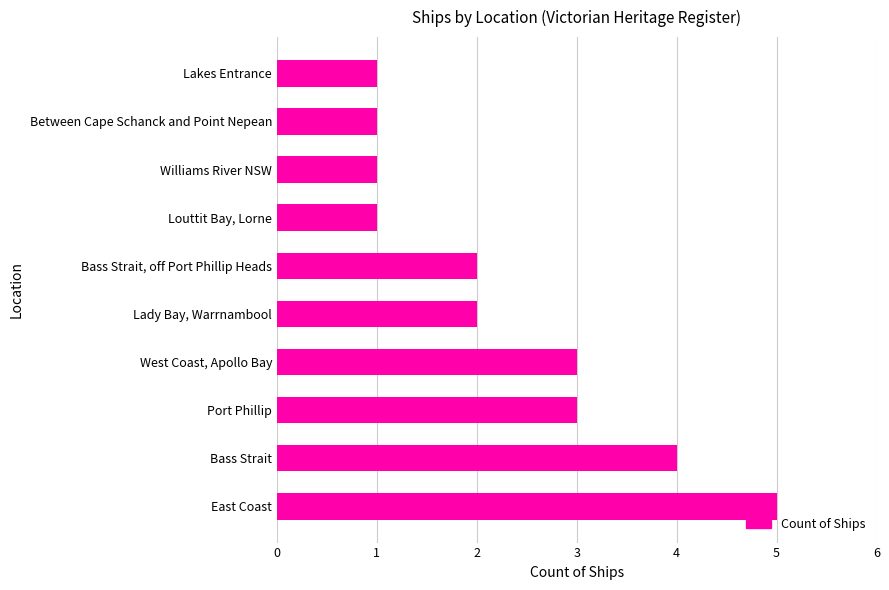

What is the difference between the second highest and minimum values?

3